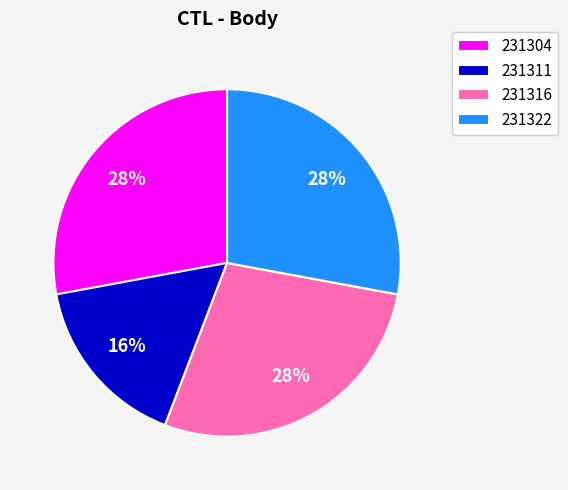

How many segments does this pie chart have?

4